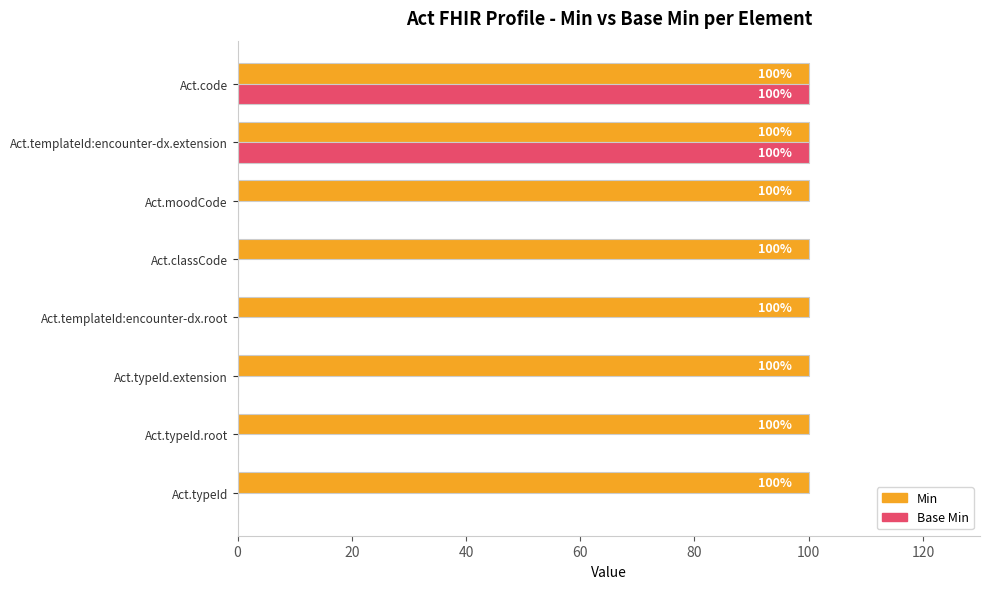

What is the sum of the Base Min values at Act.code and Act.typeId?

100